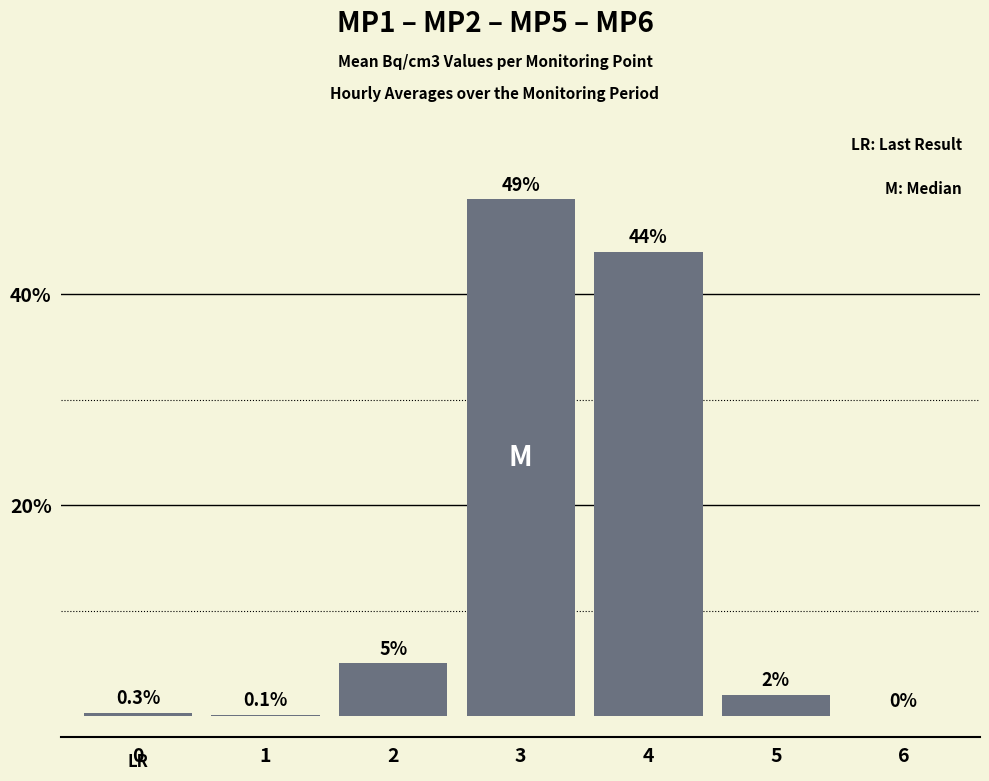

How many positive values are there?

6